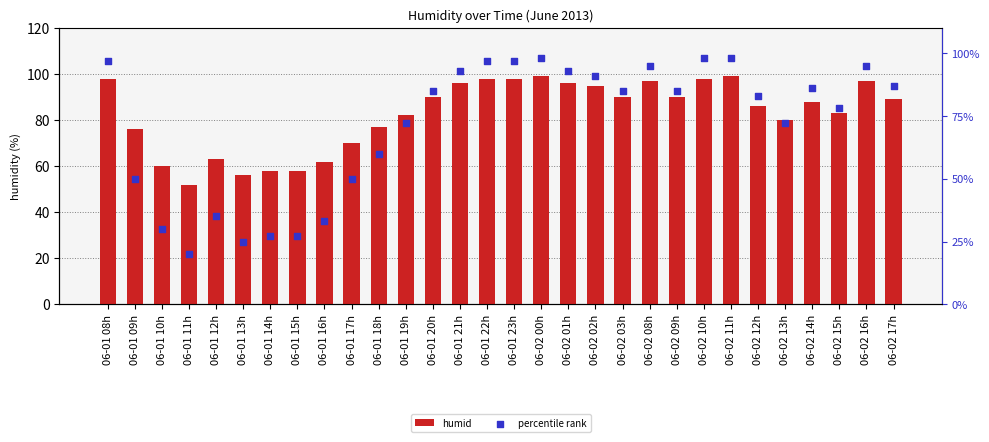

At how many categories does at least one series exceed 22?

30